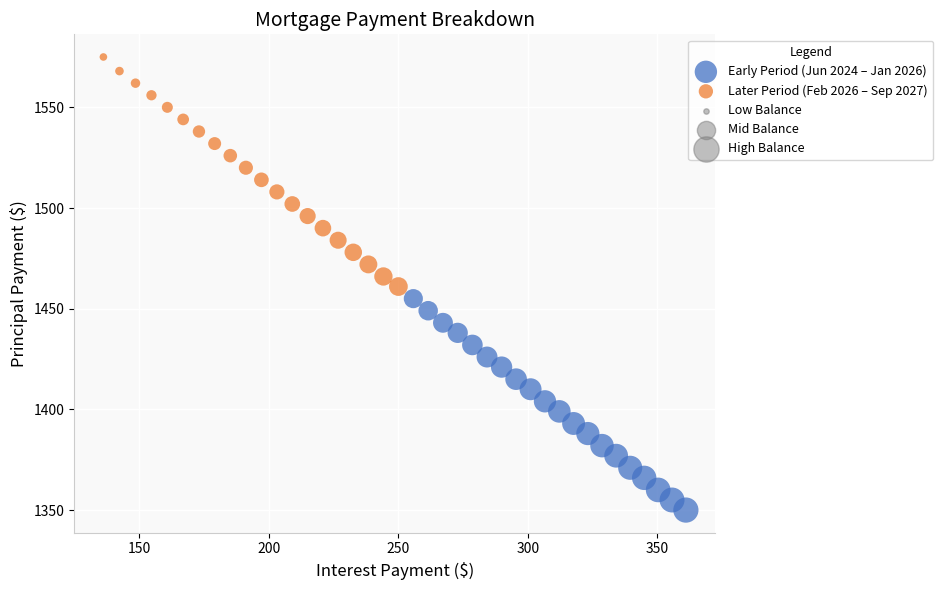

Which series contains the lowest Y value?

Early Period (Jun 2024 – Jan 2026)